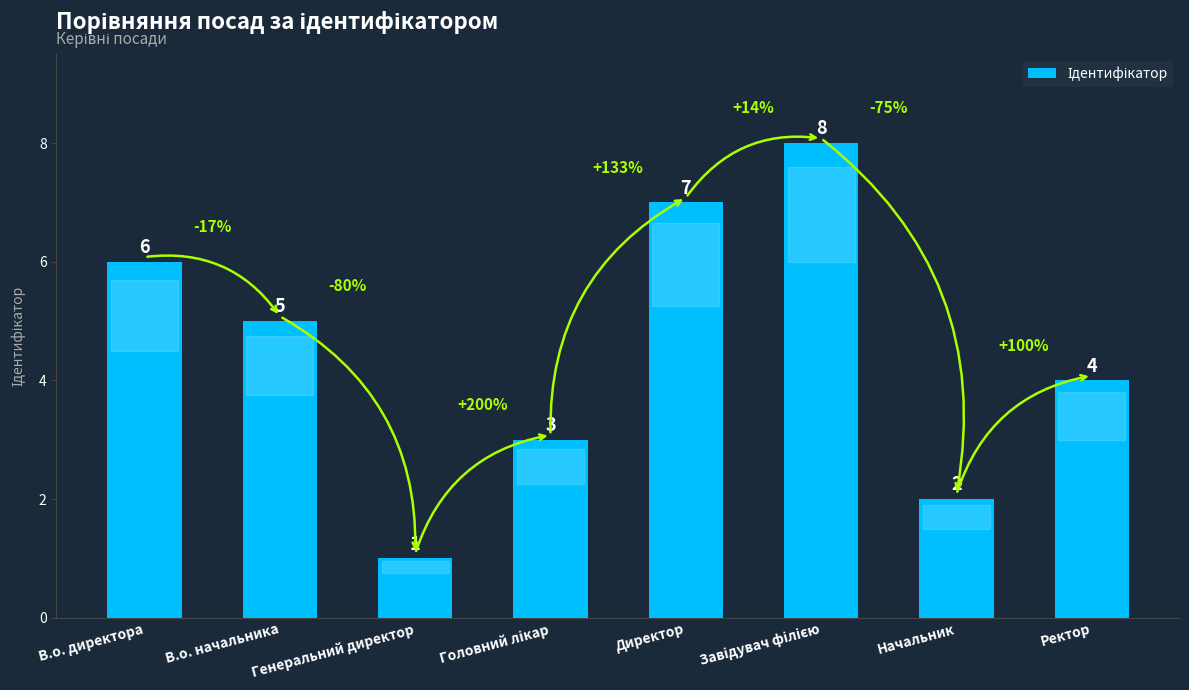

True or false: the data shows 6 at В.о. директора.

True